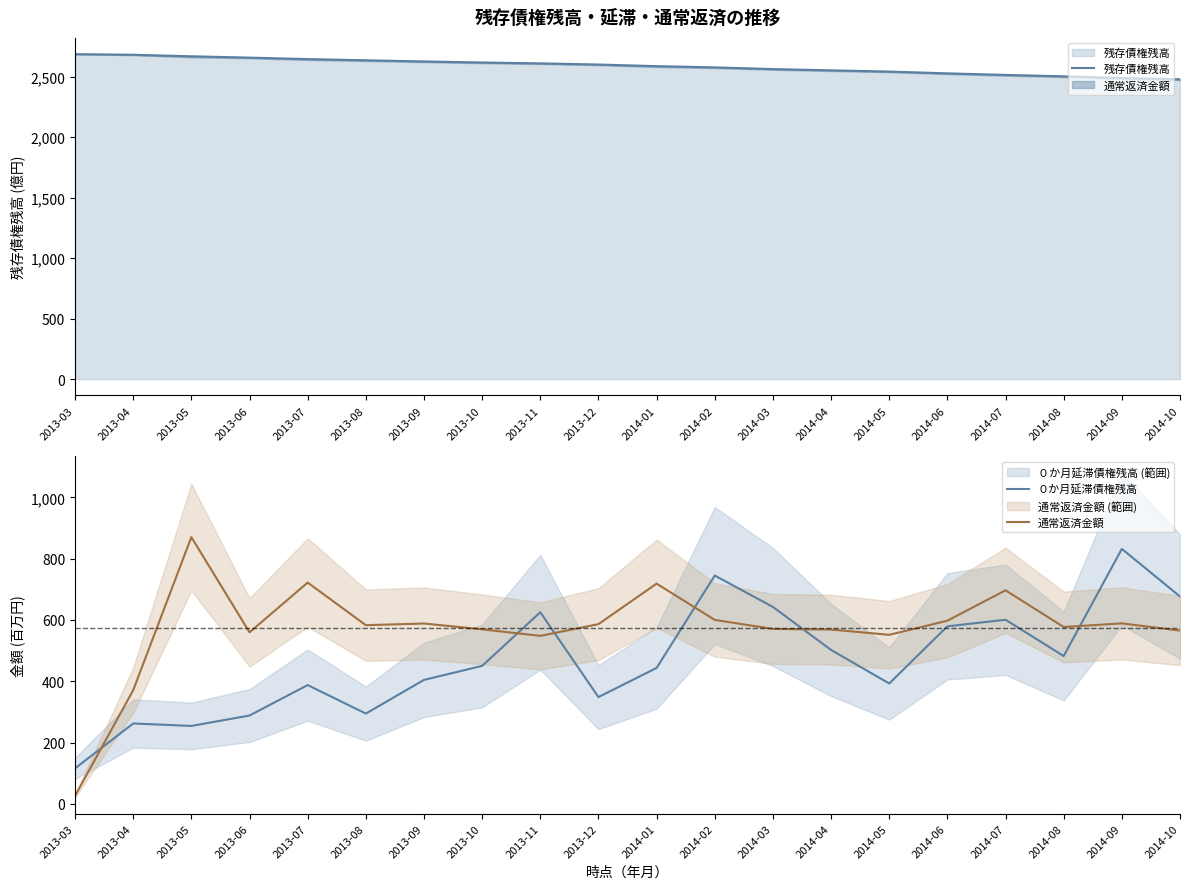

Read the 残存債権残高 value at 2013-10.

2618.1